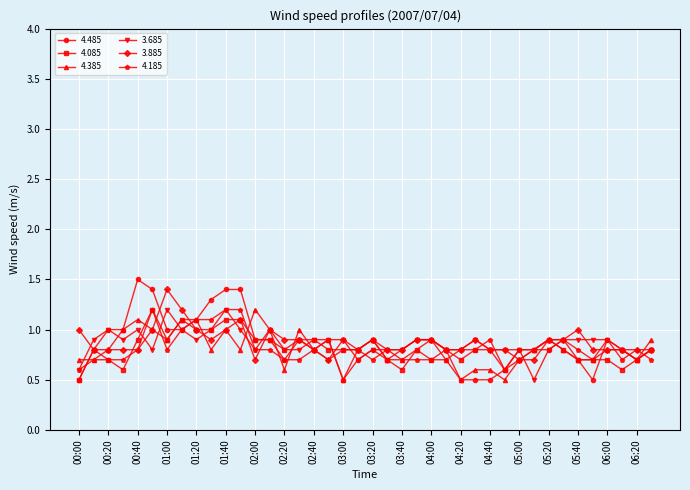

What is the maximum value for 3.685?

1.2